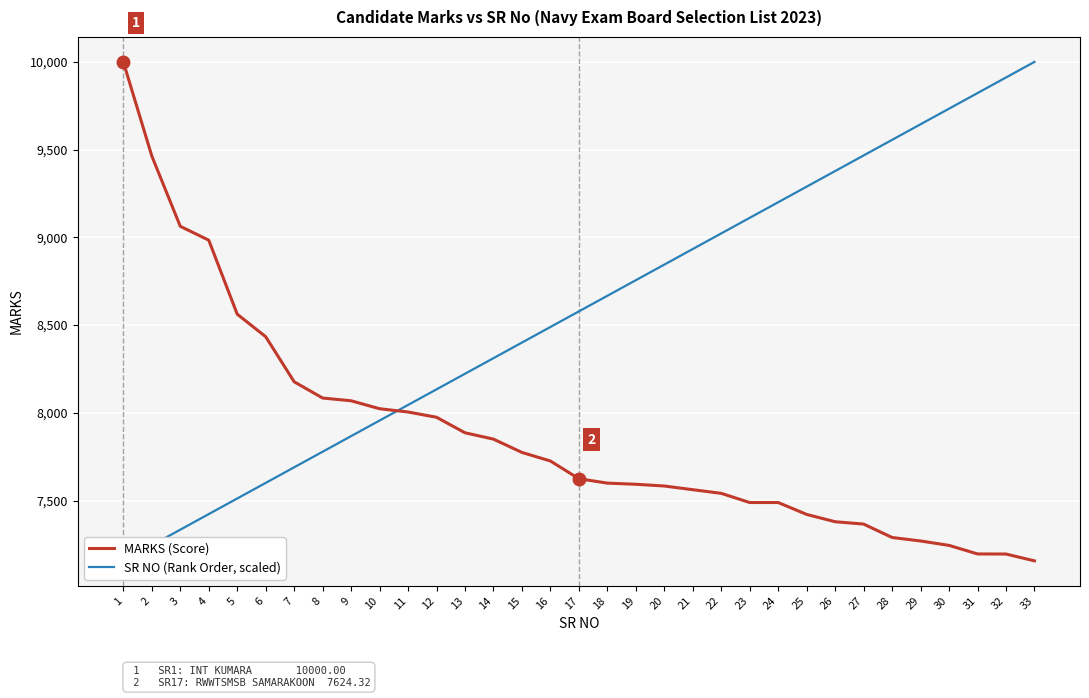

Where does the SR NO (Rank Order, scaled) series first go above 8578?

17